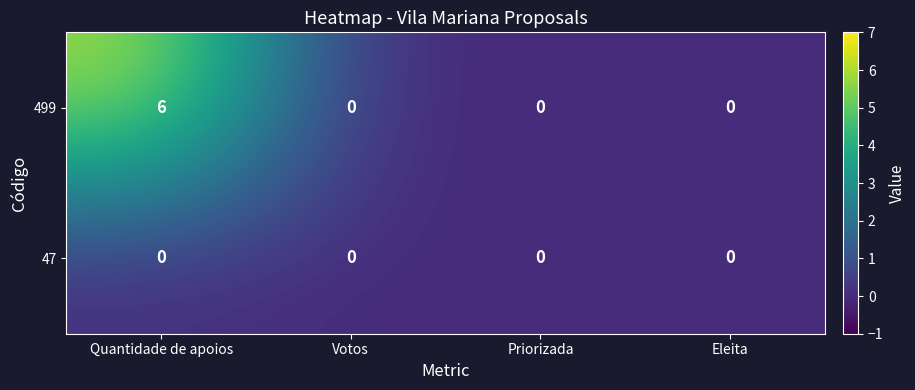

List the series in order of their peak value, highest first.

499, 47